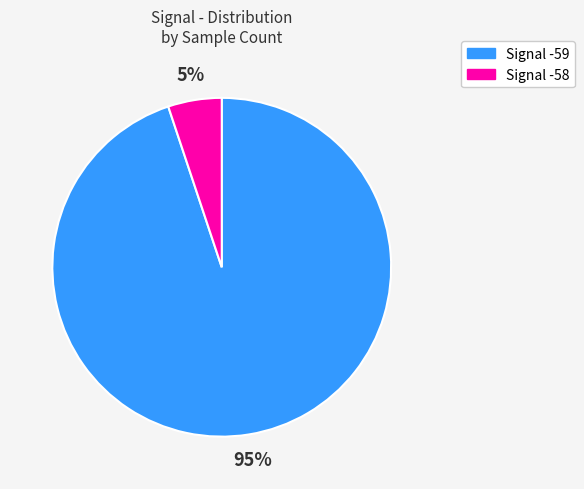

How many segments does this pie chart have?

2